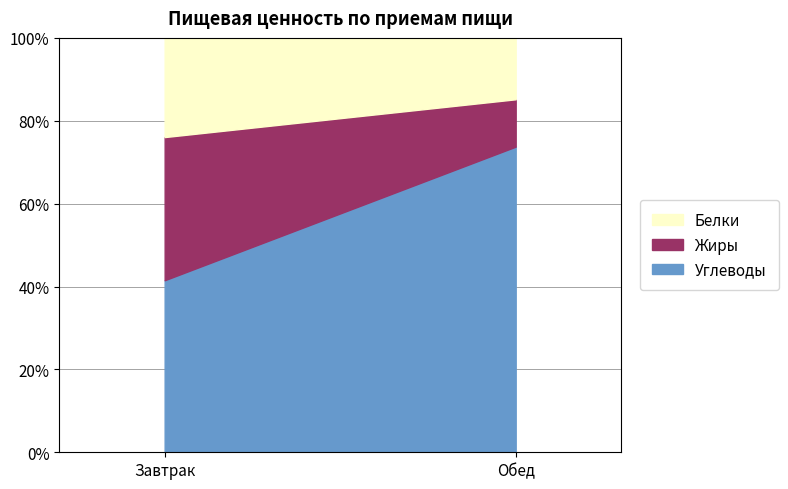

Which series has the largest total across all categories?

Углеводы